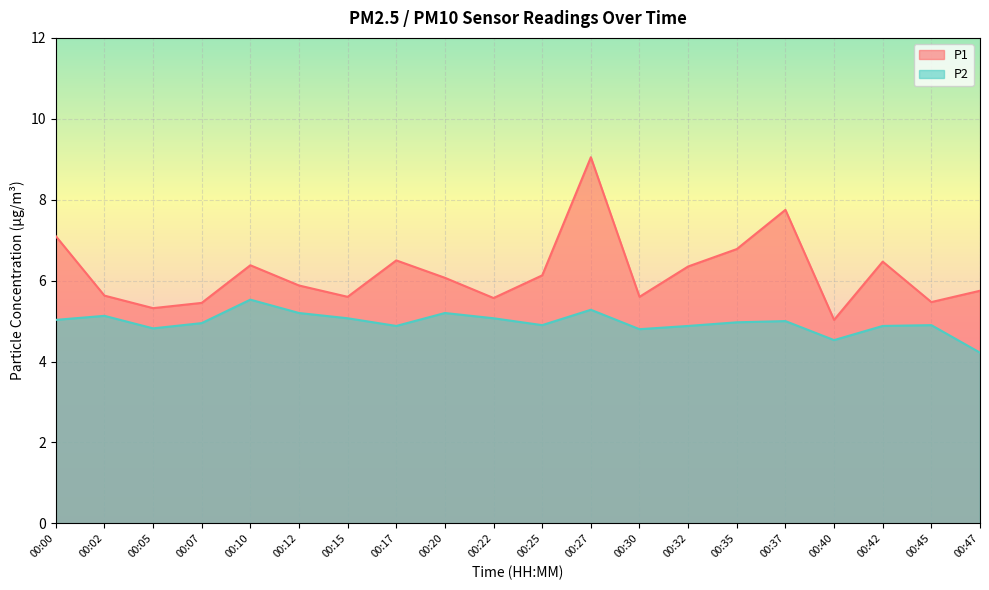

Which category has the lowest value across all series?

00:47